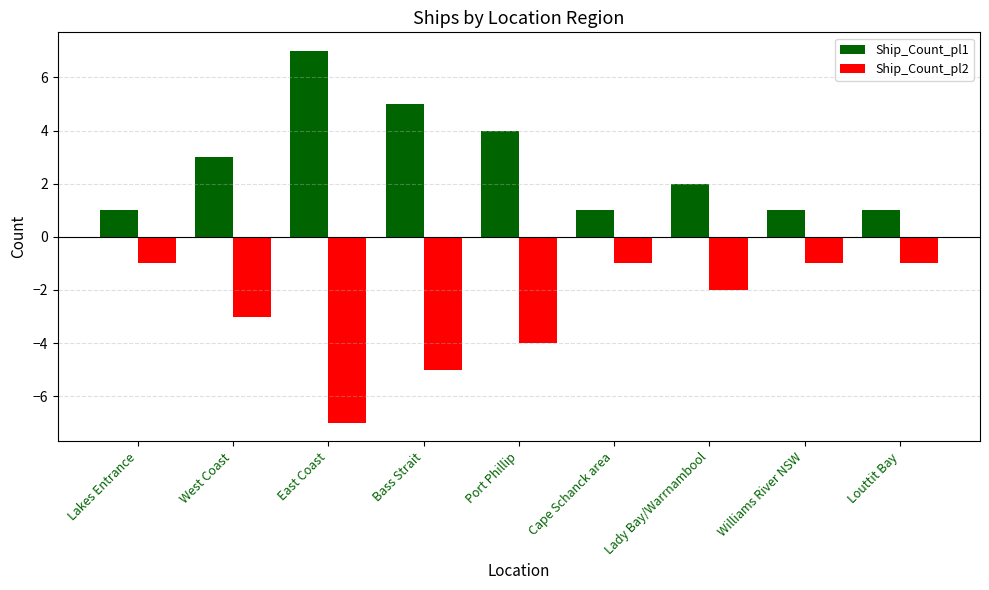

Rank the series at Port Phillip from highest to lowest value.

Ship_Count_pl1, Ship_Count_pl2